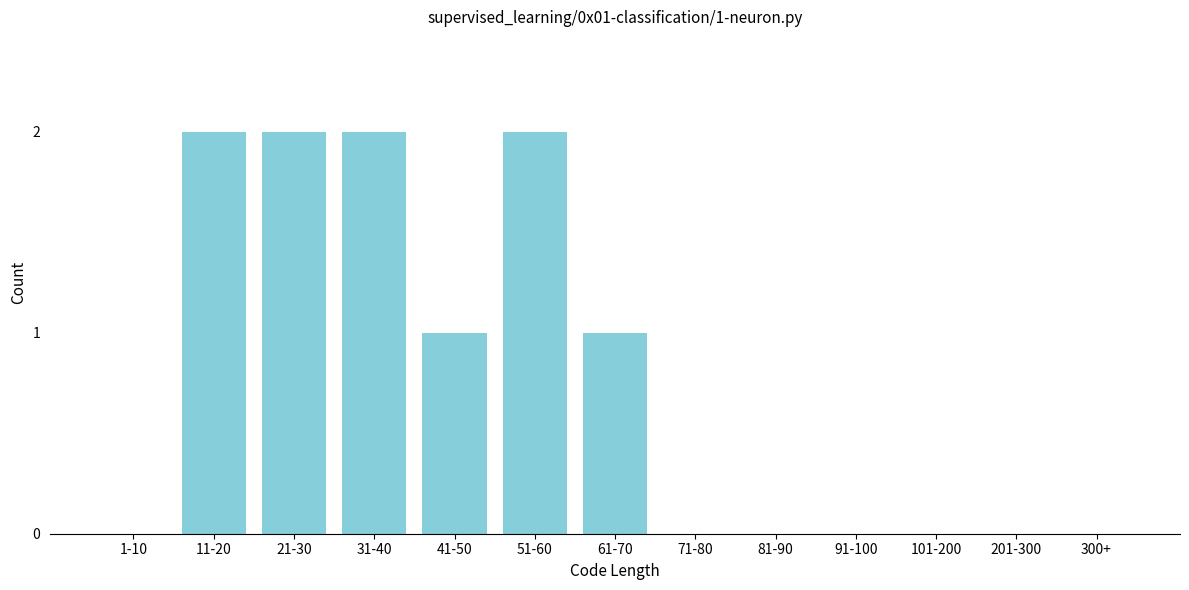

Reading left to right, extract all data points from this chart.

1-10=0	11-20=2	21-30=2	31-40=2	41-50=1	51-60=2	61-70=1	71-80=0	81-90=0	91-100=0	101-200=0	201-300=0	300+=0